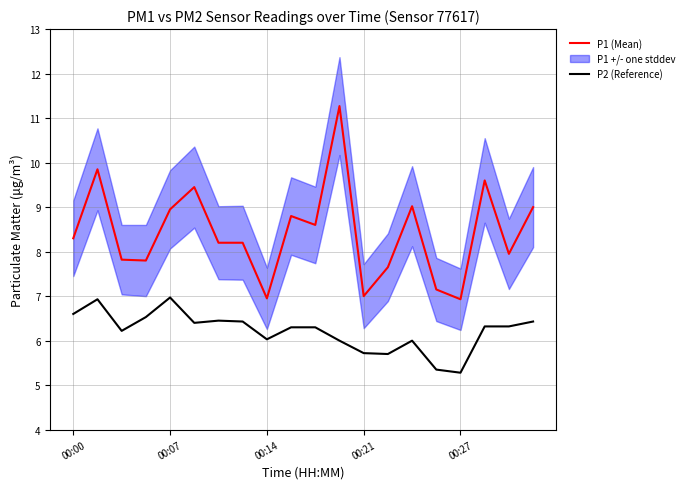

Read the P2 (Reference) value at 00:21.

5.7